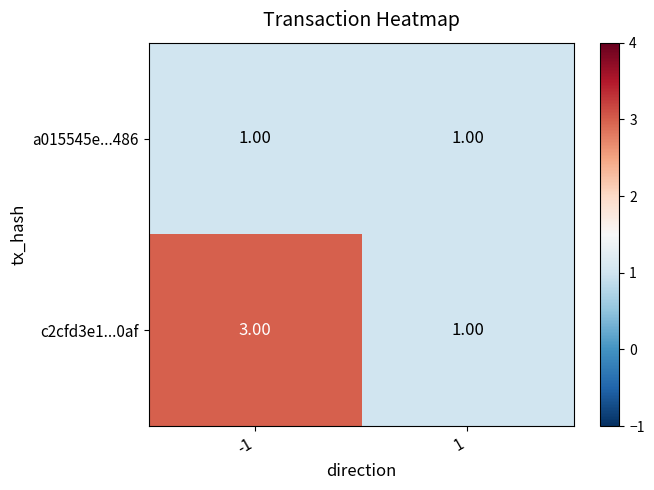

At which category is the sum across all series the highest?

-1